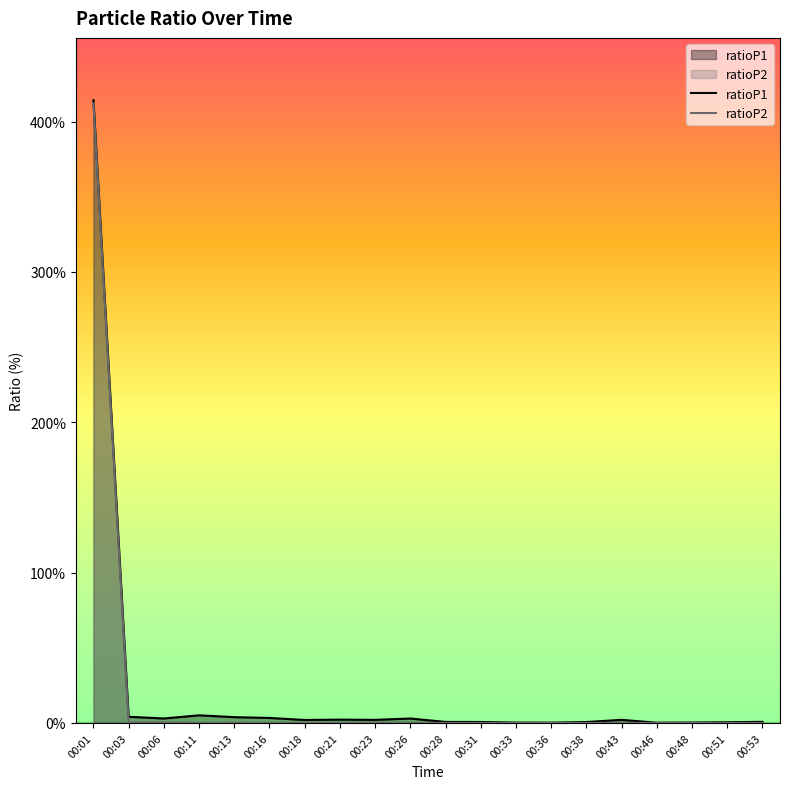

List the series in order of their overall mean, lowest first.

ratioP2, ratioP1